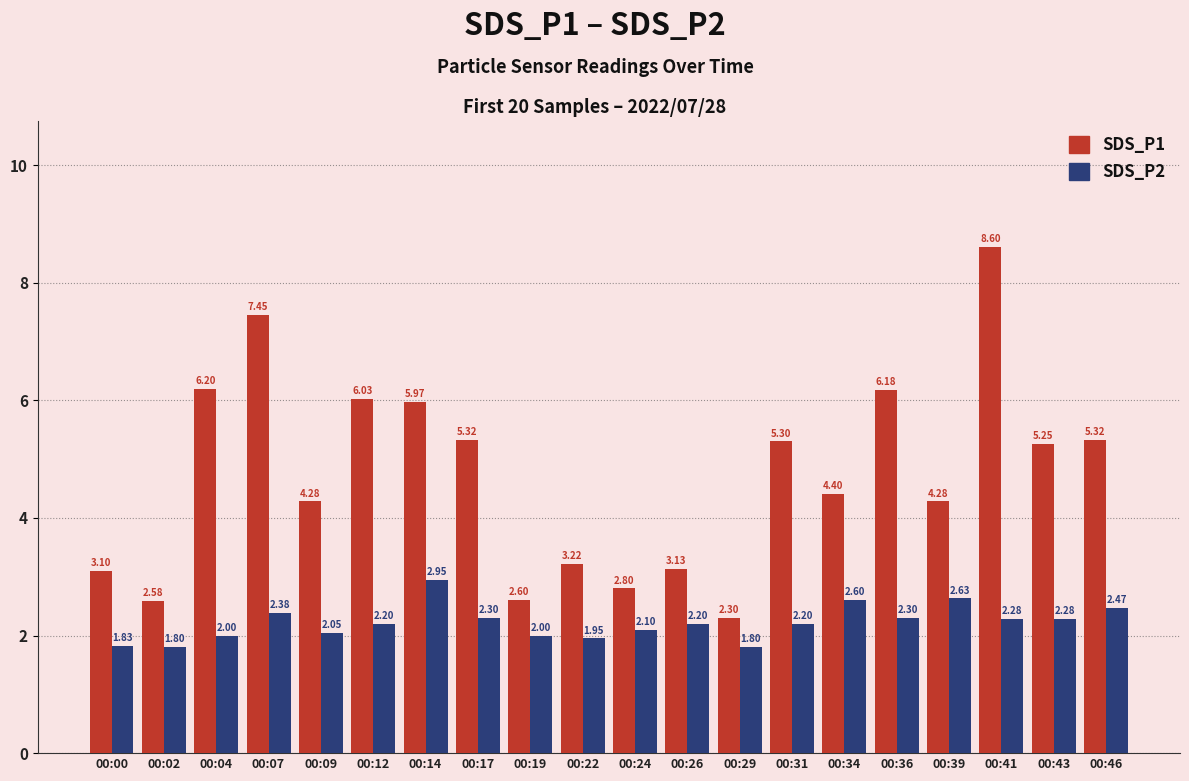

At 00:46, list the series in order from largest to smallest.

SDS_P1, SDS_P2